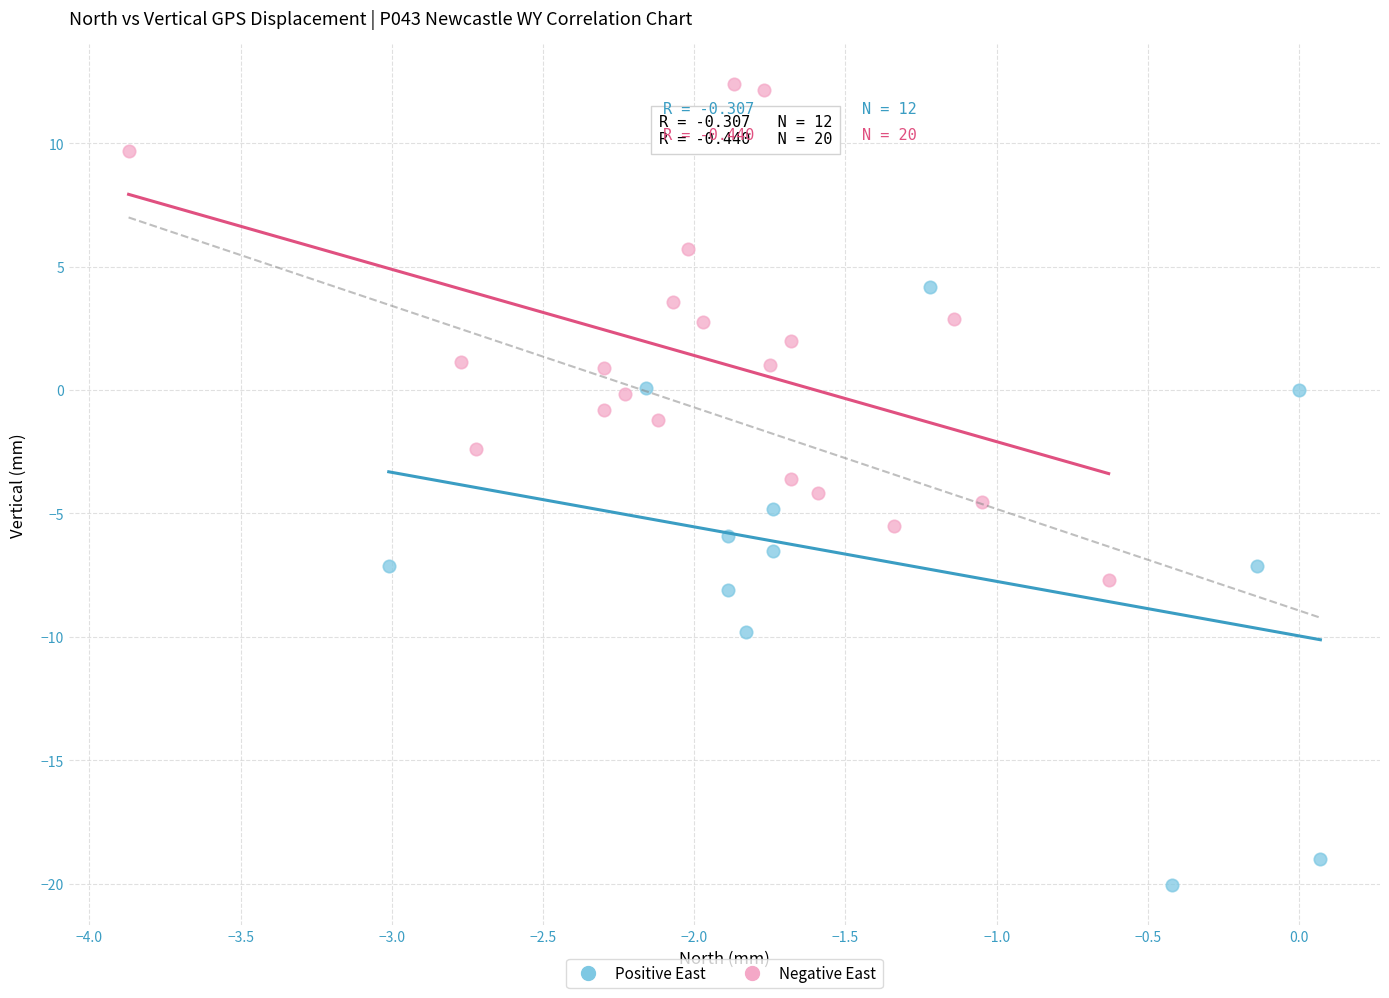

Which series reaches the minimum Y coordinate?

Positive East